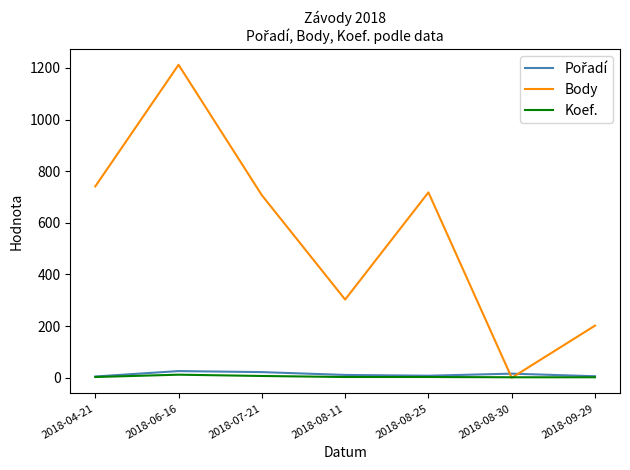

At which category is the sum across all series the highest?

2018-06-16